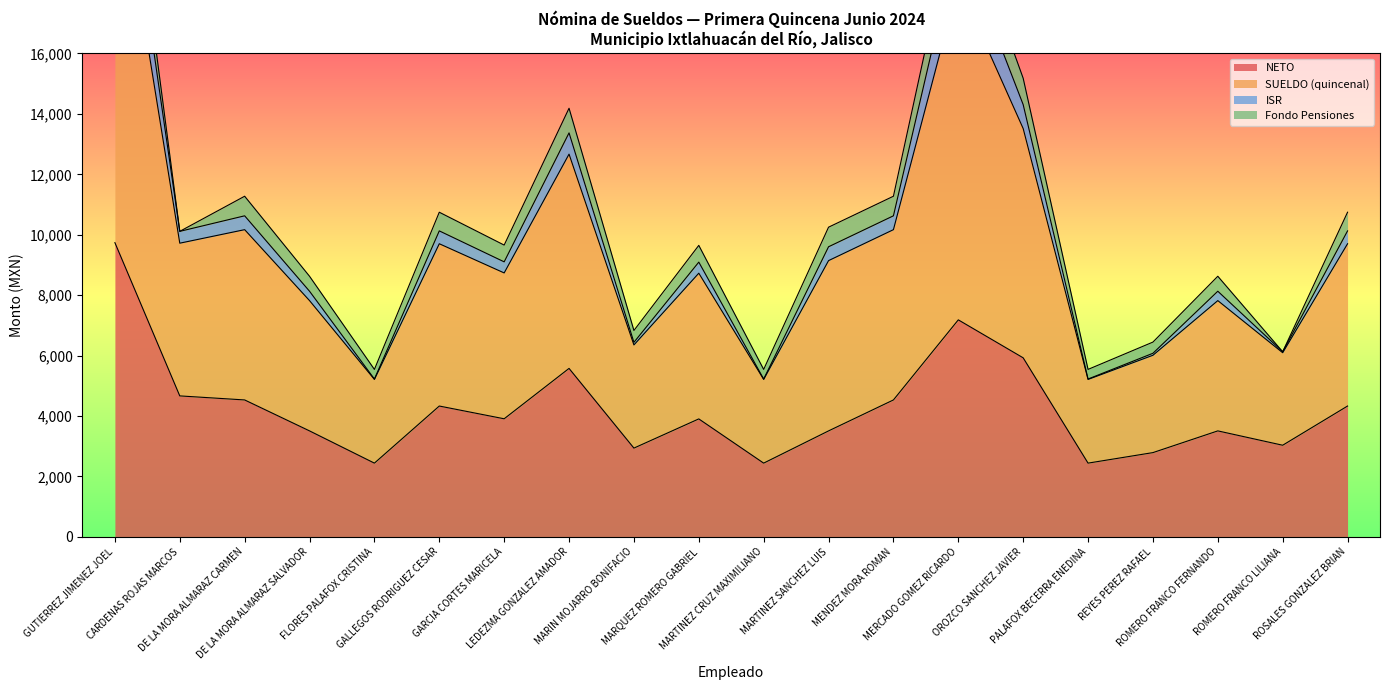

Which category has the highest value in the NETO series?

GUTIERREZ JIMENEZ JOEL